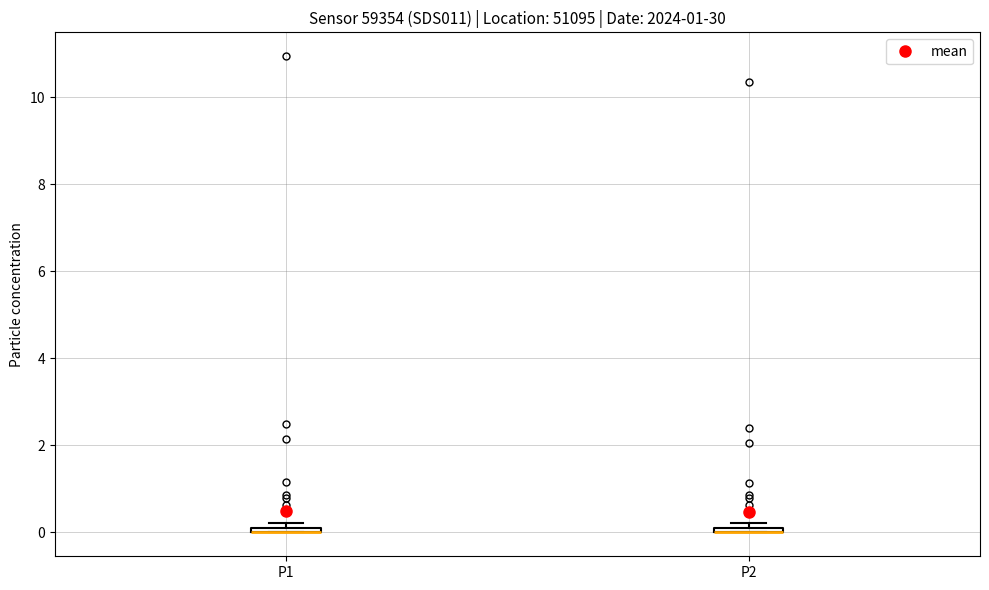

Where is the upper edge of the box for P2 on the y-axis? The values are not printed on the chart, so give them approximately, as read against the axis.

0.2